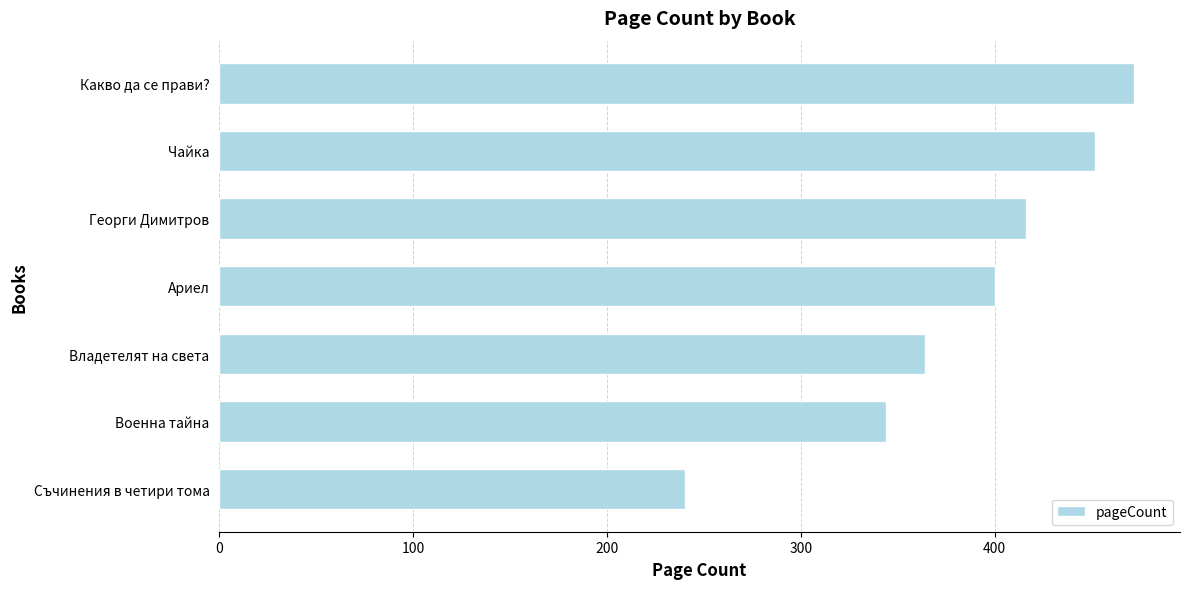

Reading bottom to top, transcribe all the data shown in this chart.

Съчинения в четири тома=240	Военна тайна=344	Владетелят на света=364	Ариел=400	Георги Димитров=416	Чайка=452	Какво да се прави?=472